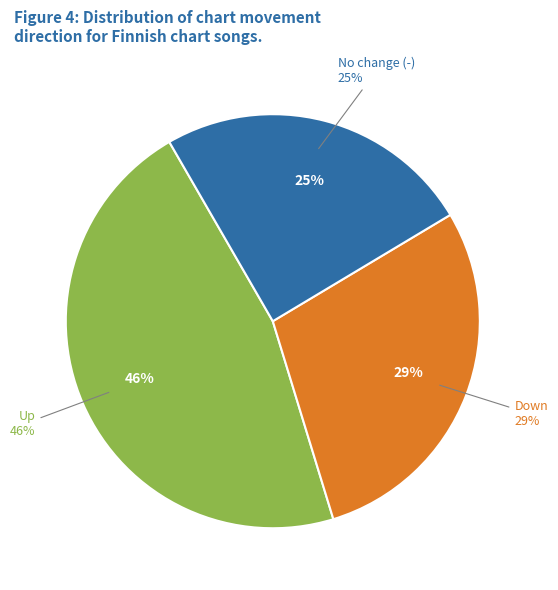

Between down and -, which is larger?

down